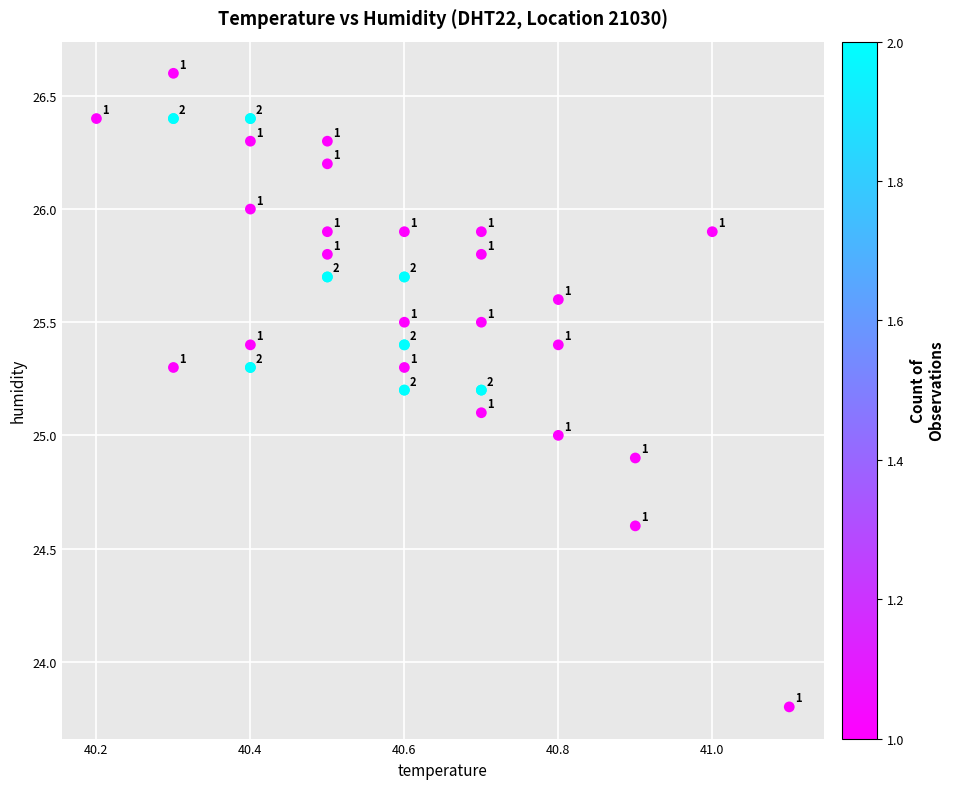

What Y value in the scatter plot is closest to 25?

25.0